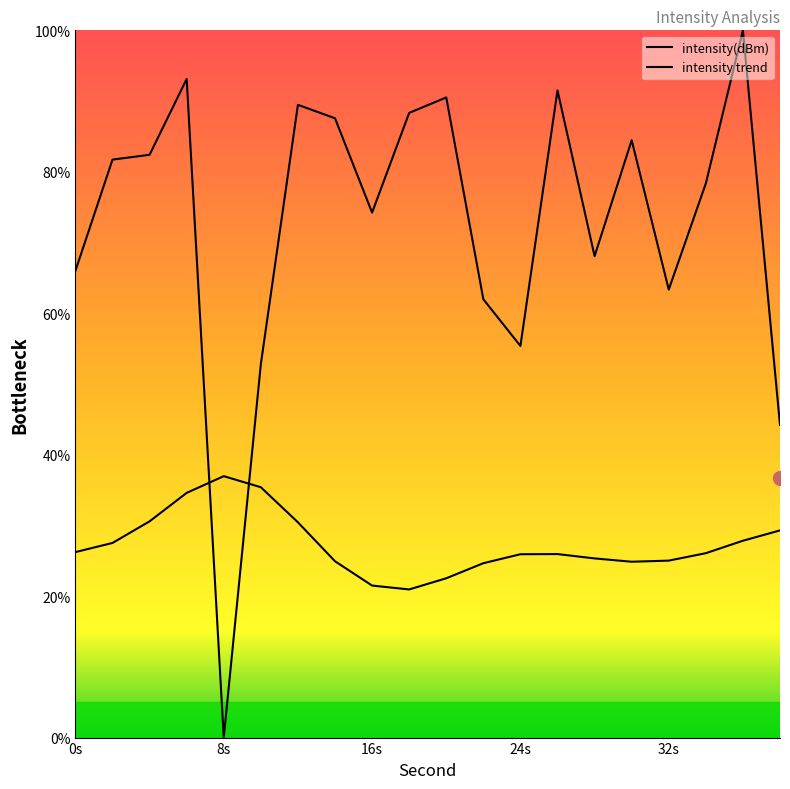

Reading right to left, transcribe all the data shown in this chart.

44.2	100.0	78.4	63.3	84.5	68.1	91.5	55.4	62.0	90.5	88.3	74.2	87.6	89.5	52.8	0.0	93.1	82.4	81.7	66.0